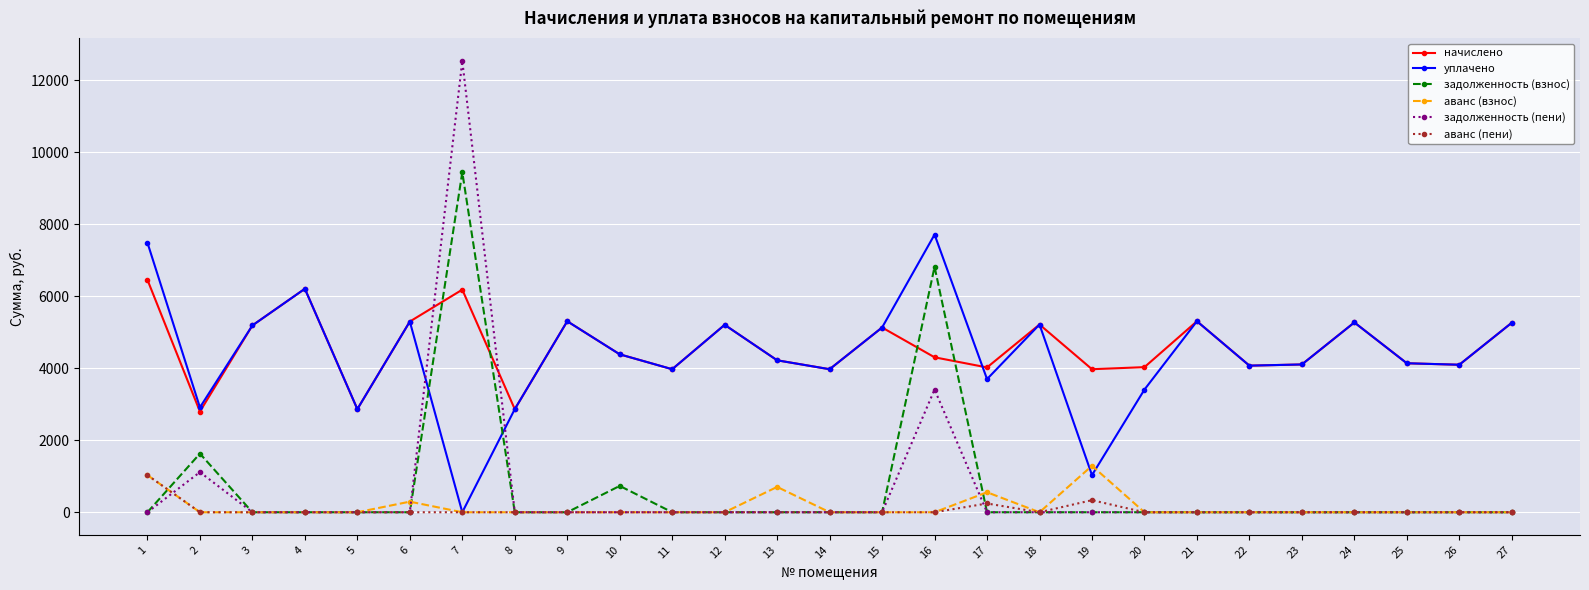

The value of начислено at 19 is 2358.7. True or false?

False